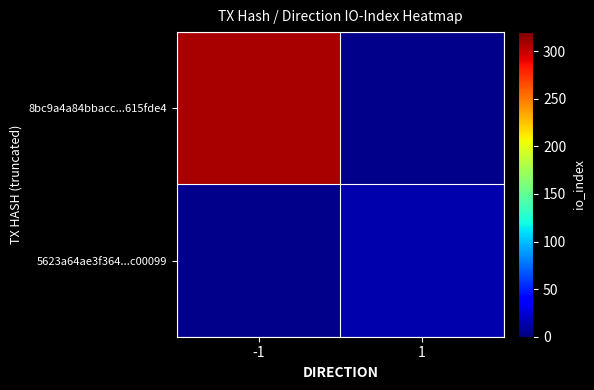

List the series in order of their overall mean, highest first.

8bc9a4a84bbacc...615fde4, 5623a64ae3f364...c00099